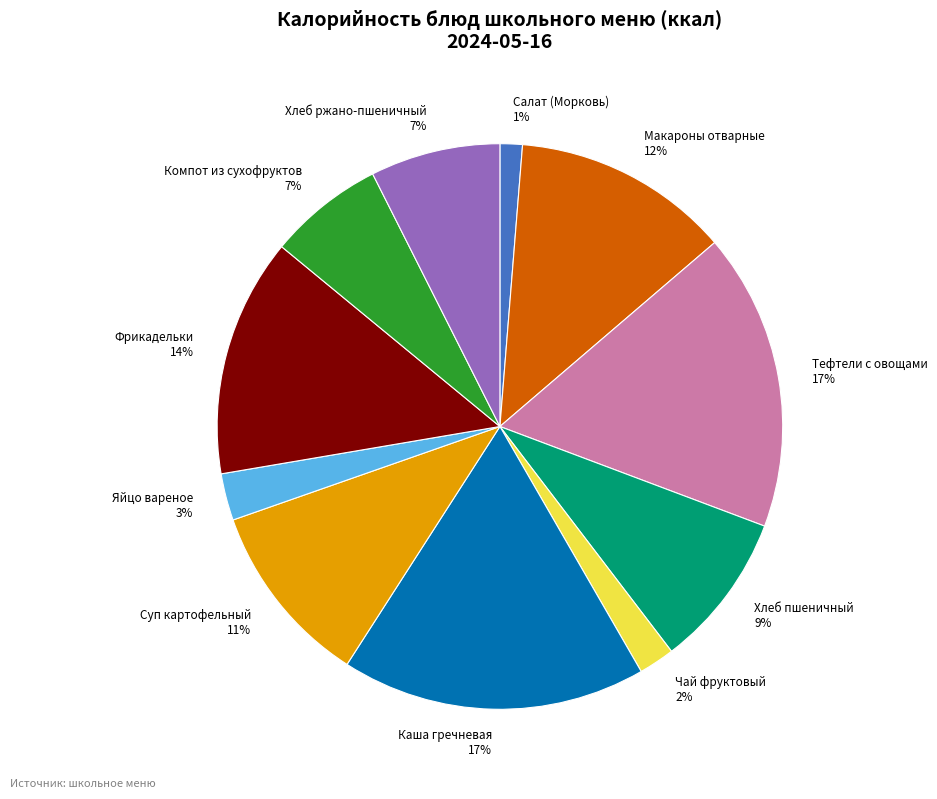

What percentage is the Компот из сухофруктов slice, to the nearest percent?

7%